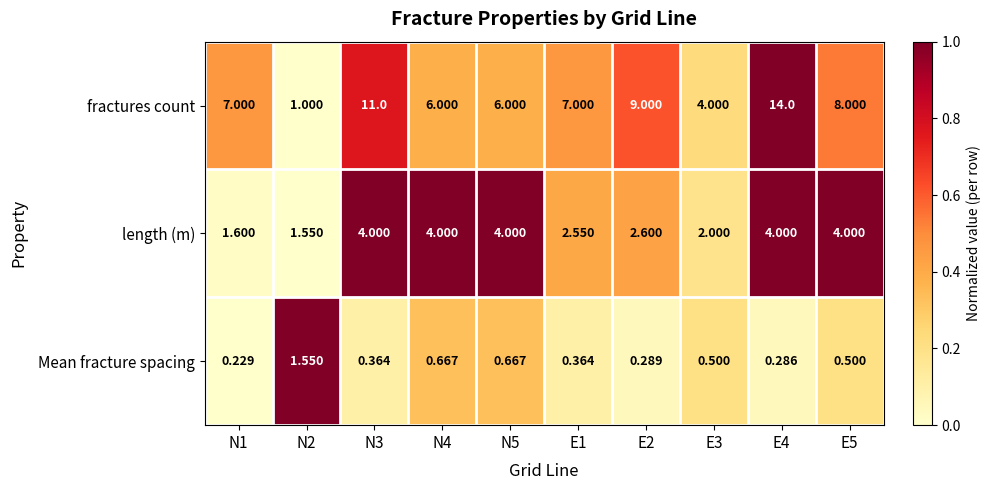

Is the value of Mean fracture spacing at E4 greater than the value of fractures count at E4?

No